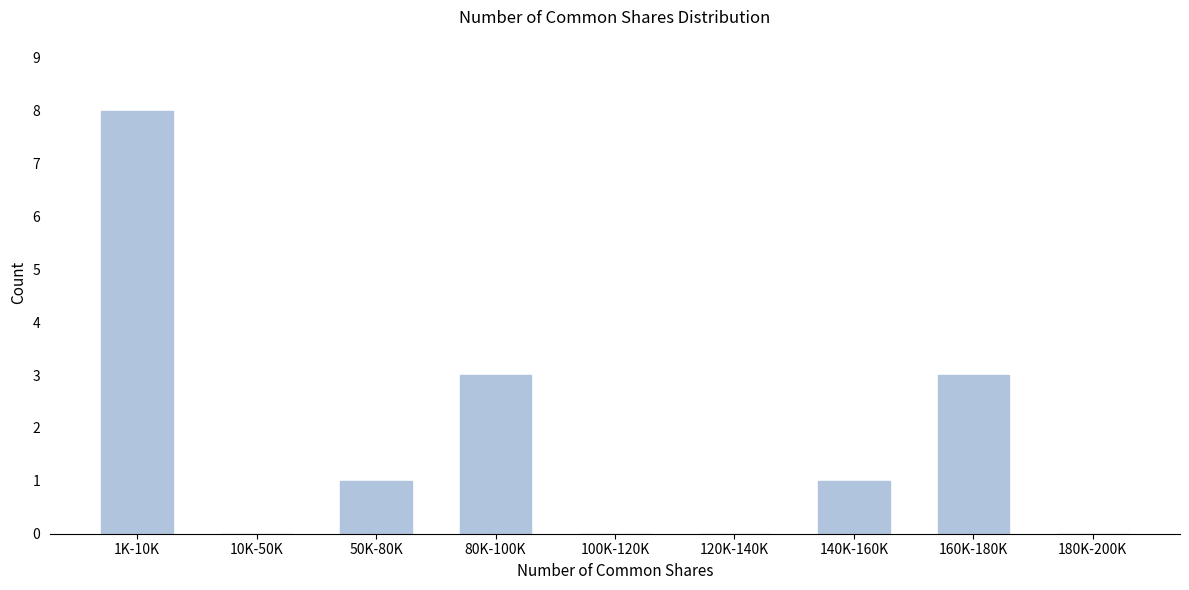

Reading left to right, what are all the values shown in this chart?

1K-10K=8	10K-50K=0	50K-80K=1	80K-100K=3	100K-120K=0	120K-140K=0	140K-160K=1	160K-180K=3	180K-200K=0